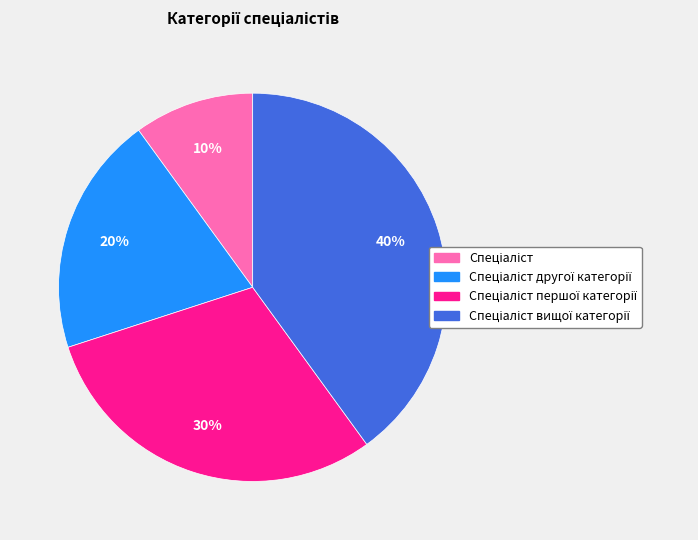

To the nearest percent, what is the average slice percentage?

25%